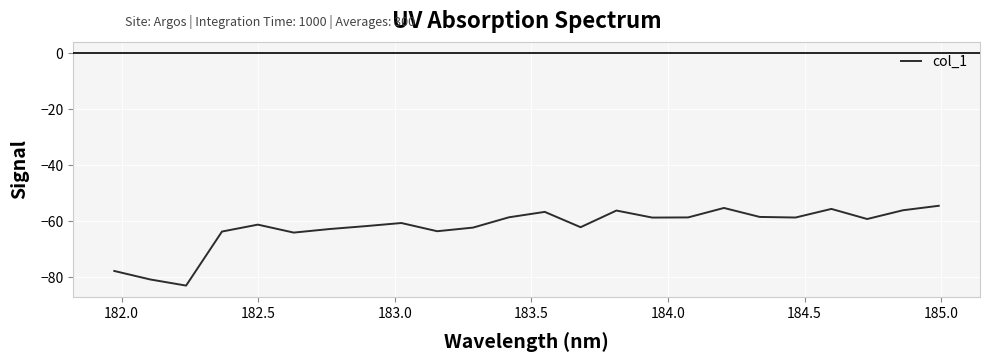

What is the difference between the maximum and minimum values?

28.5